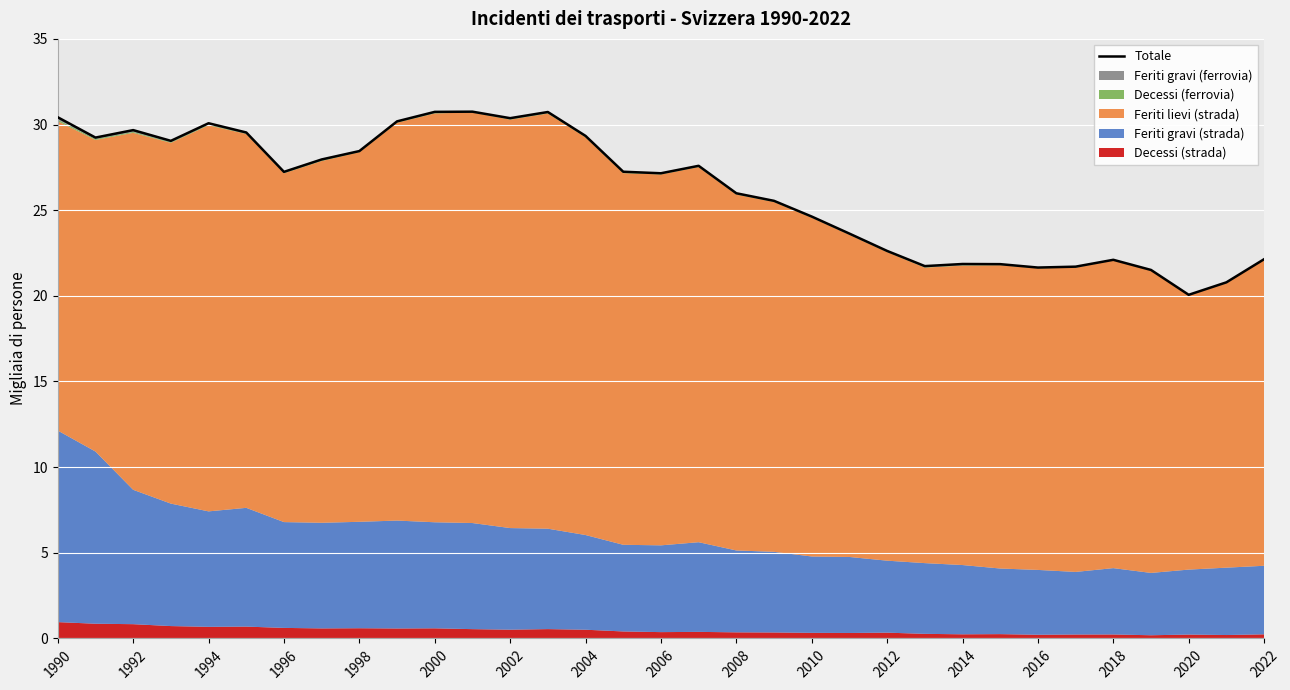

How many interior local valleys (lower than both neighbors) does the data have?

8